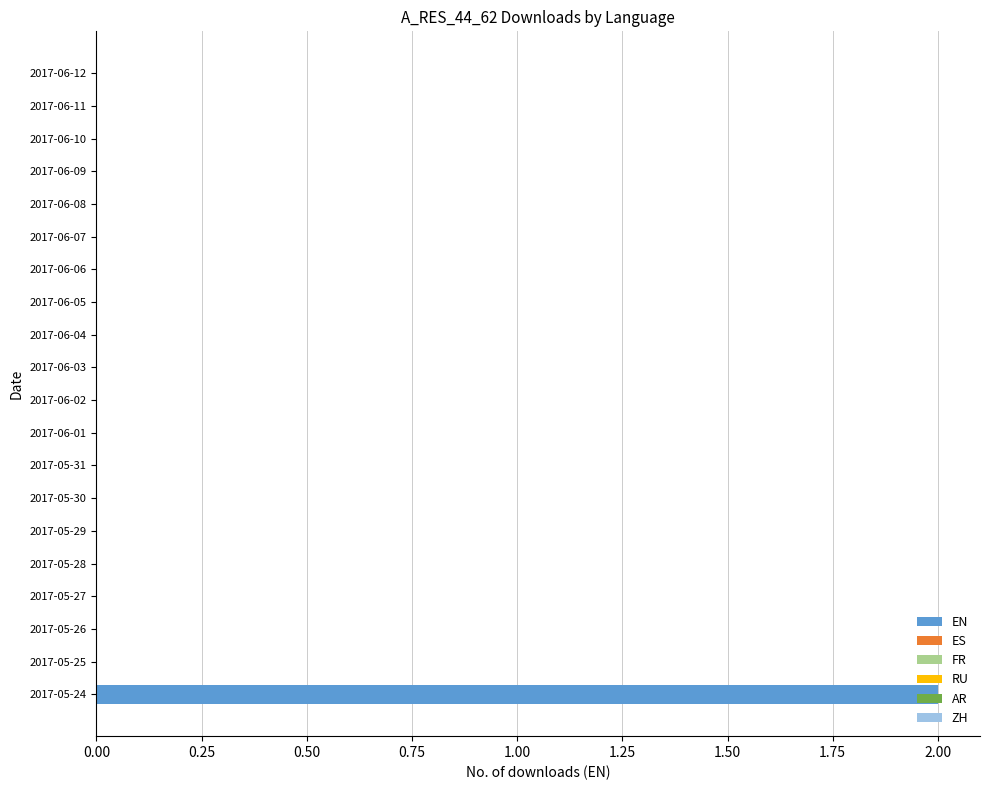

Is it true that the value at 2017-05-25 is 0?

True